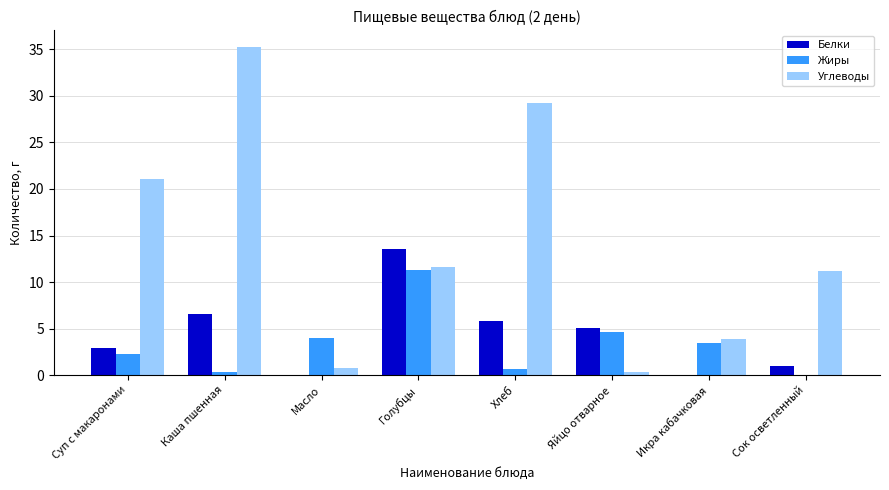

The value of Жиры at Масло is 4.0. True or false?

True